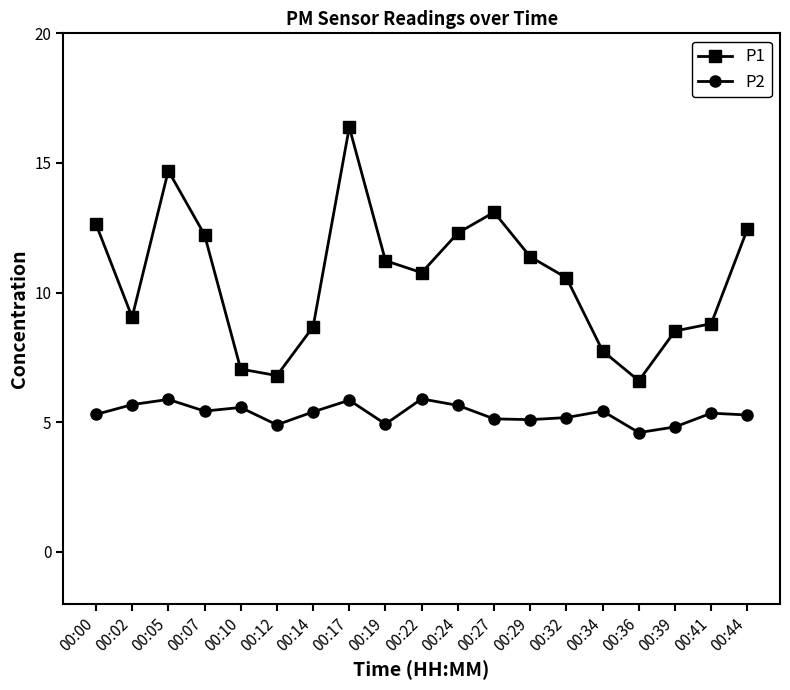

List the series in order of their peak value, lowest first.

P2, P1